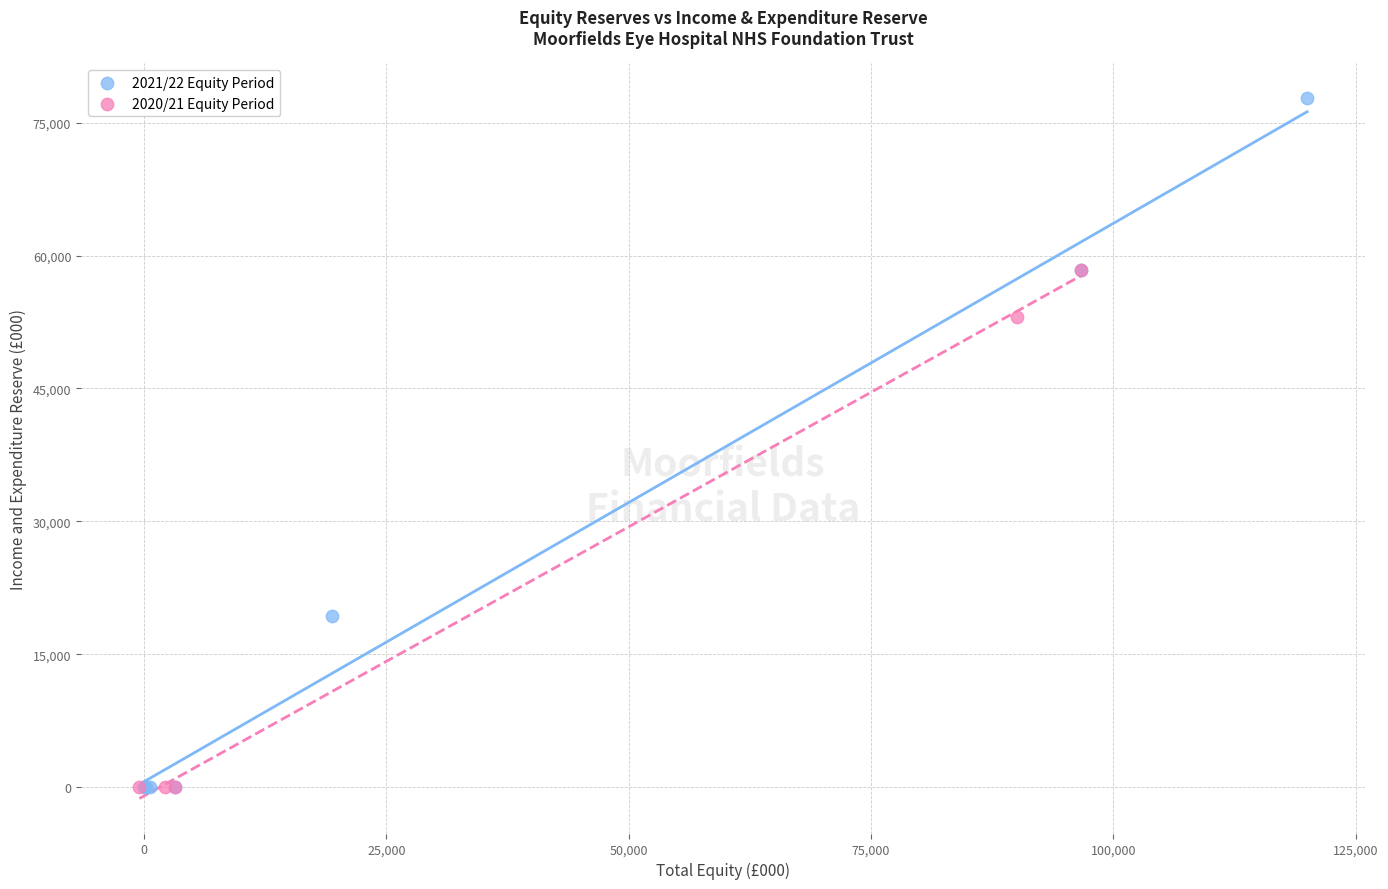

Which series has the largest Y range (max minus min)?

2021/22 Equity Period